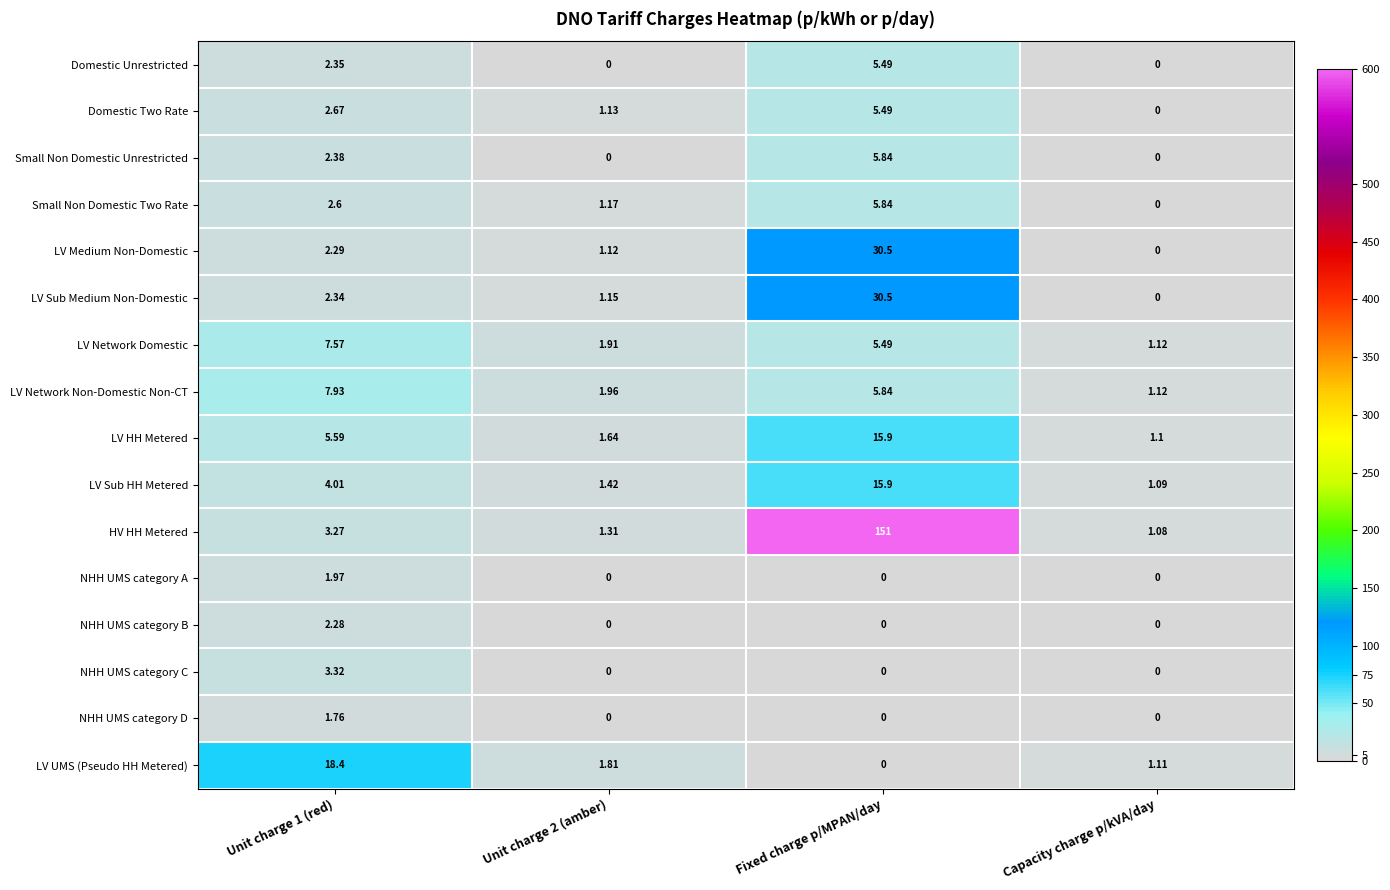

Which series has the widest spread of values?

HV HH Metered